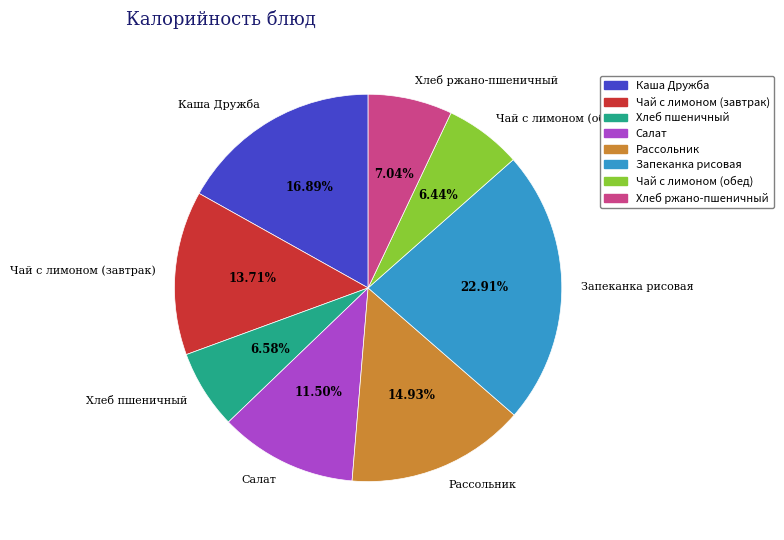

Is there a majority slice in this chart?

No